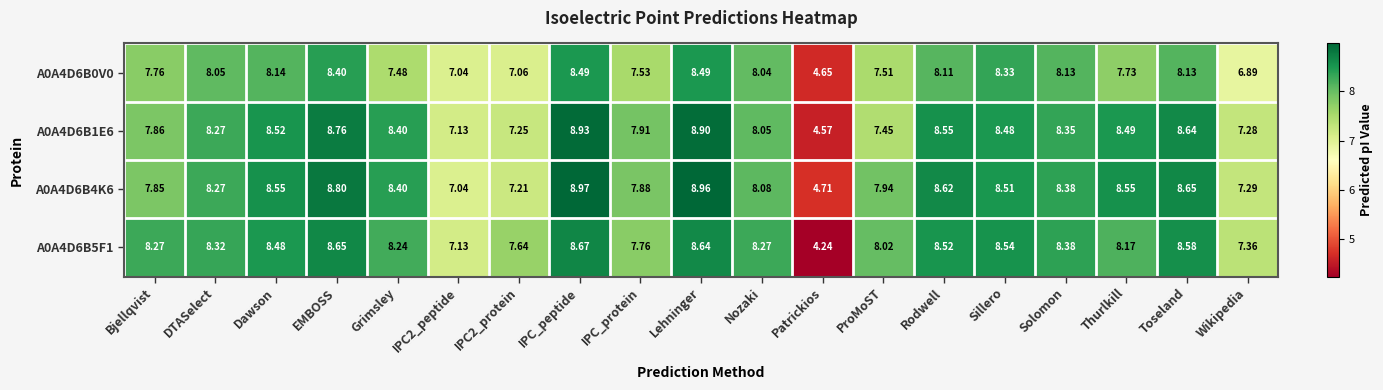

At which category does the chart reach its minimum across all series?

Patrickios